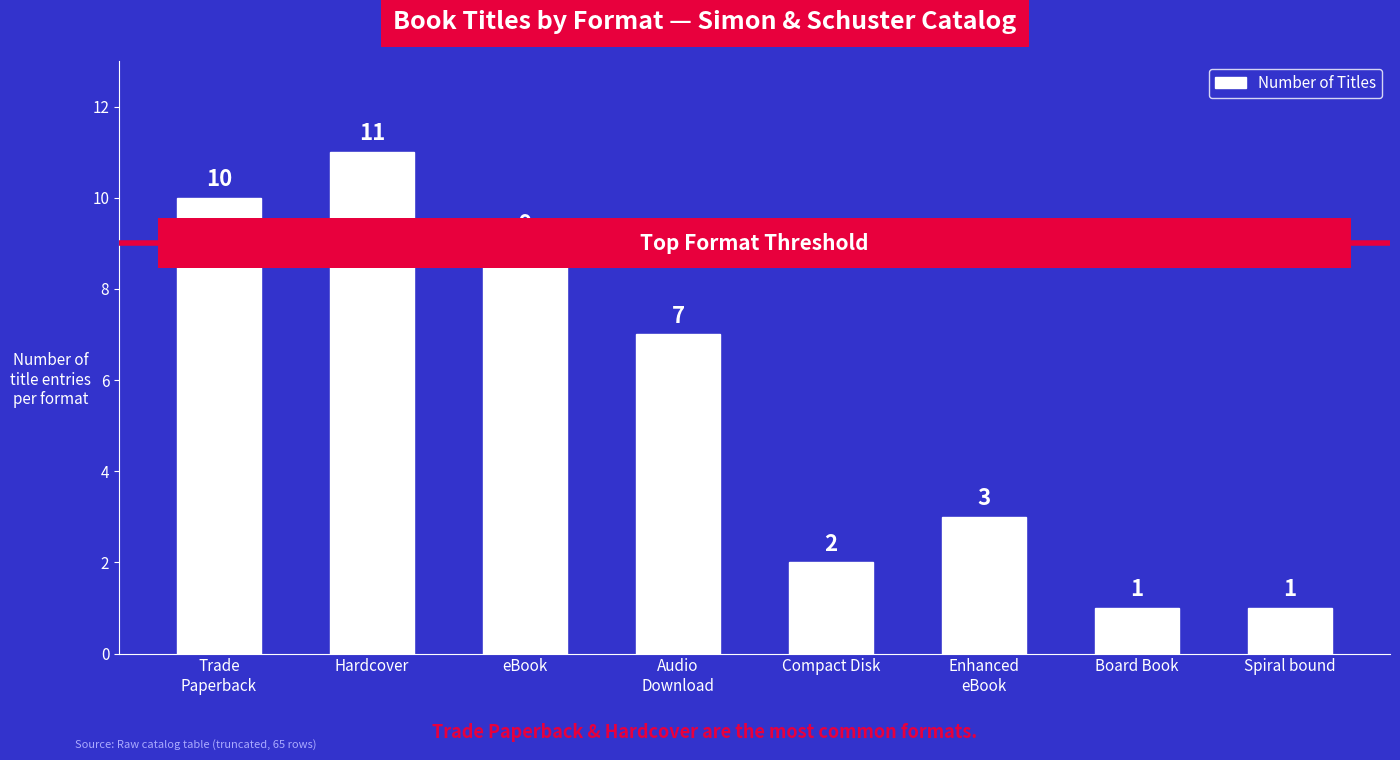

Reading left to right, what are all the values shown in this chart?

10	11	9	7	2	3	1	1